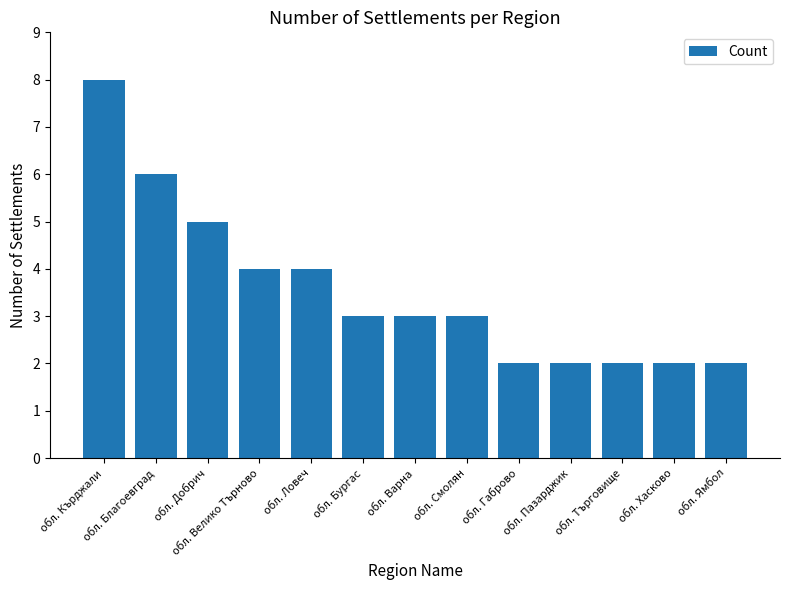

What is the change in value from обл. Благоевград to обл. Пазарджик?

-4